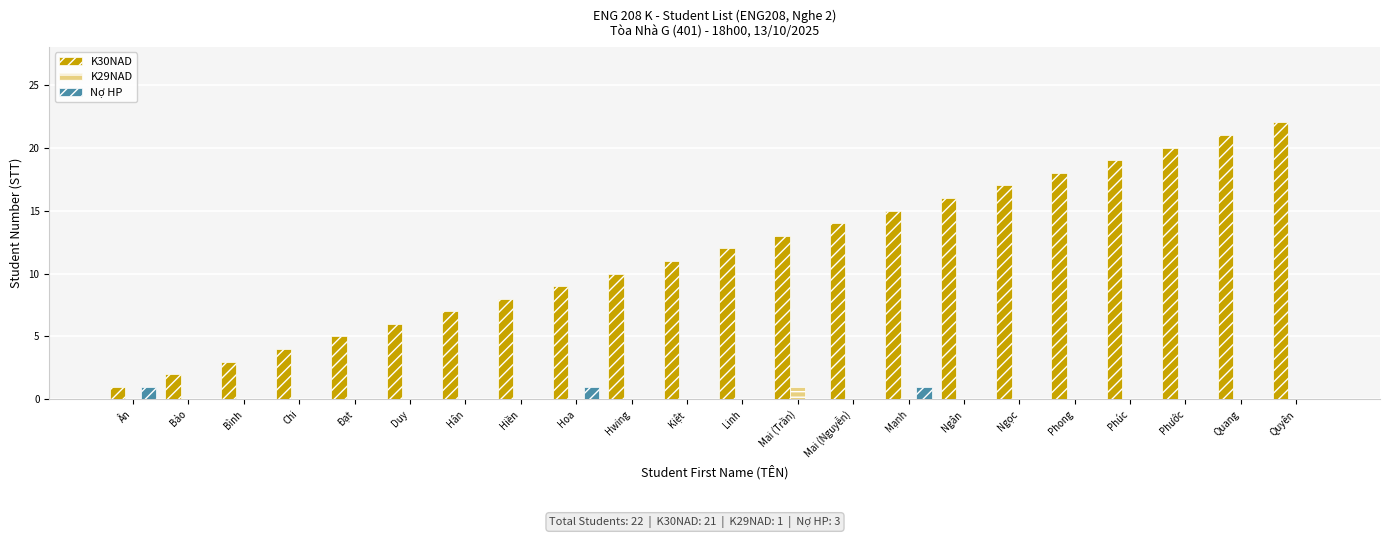

Which series changed the most between Bảo and Hwing?

K30NAD